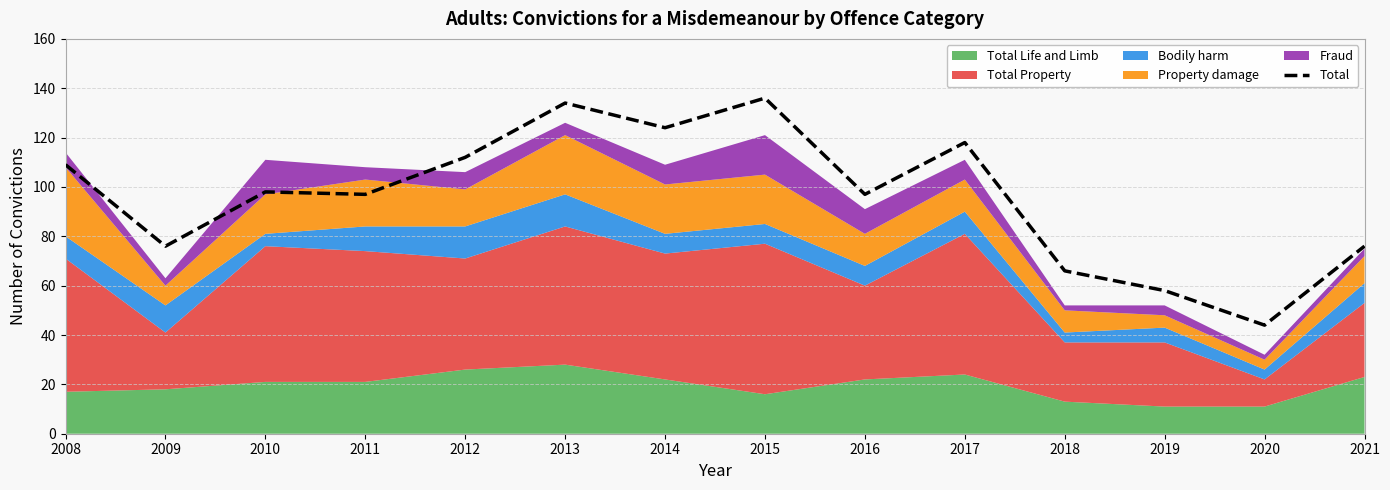

Between 2012 and 2016, which is larger?

2012